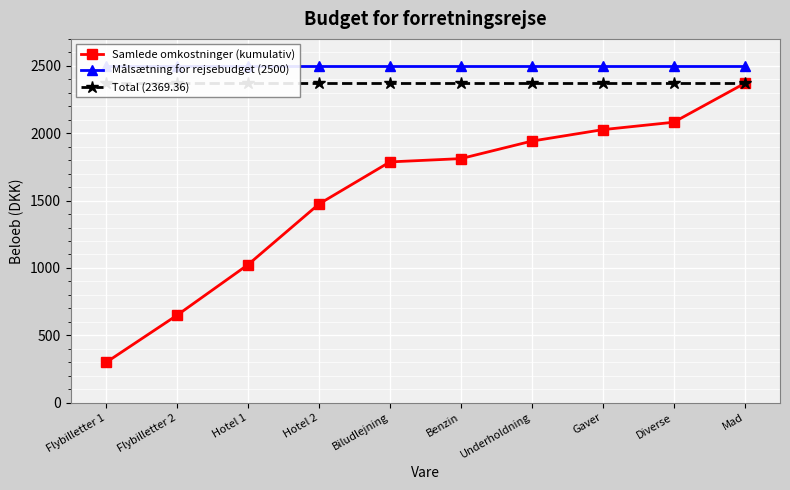

True or false: Målsætning for rejsebudget (2500) has more than 2 points higher than both neighbors.

False